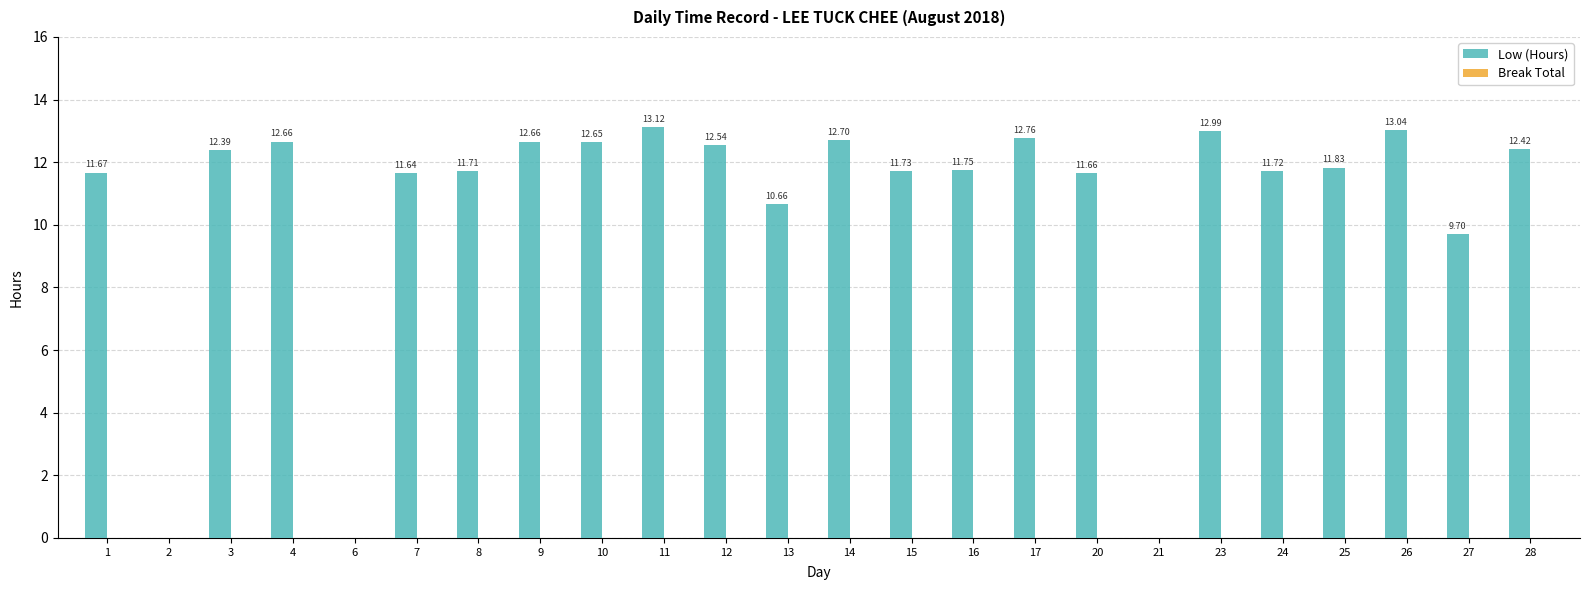

What is the sum of the values at 20 and 17?

24.4